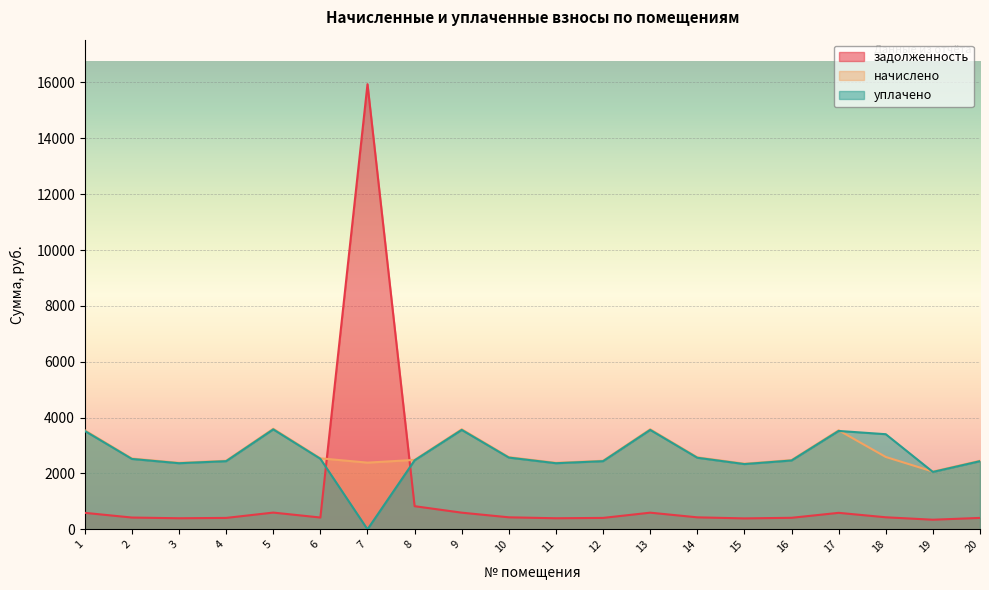

Reading left to right, extract all data points from this chart.

задолженность: 591.0	422.7	397.1	409.4	600.2	423.7	15939.1	829.0	597.1	430.9	397.1	409.4	597.1	429.9	391.9	413.5	591.0	431.9	344.7	409.4
начислено: 3545.9	2536.3	2382.4	2456.2	3601.3	2542.4	2388.5	2487.0	3582.8	2585.5	2382.4	2456.2	3582.8	2579.3	2351.6	2480.9	3545.9	2591.7	2068.4	2456.2
уплачено: 3523.4	2520.2	2367.3	2440.7	3578.4	2526.3	0.0	2471.2	3560.1	2569.1	2367.3	2440.7	3560.1	2563.0	2336.7	2465.2	3523.4	3406.3	2055.3	2440.3